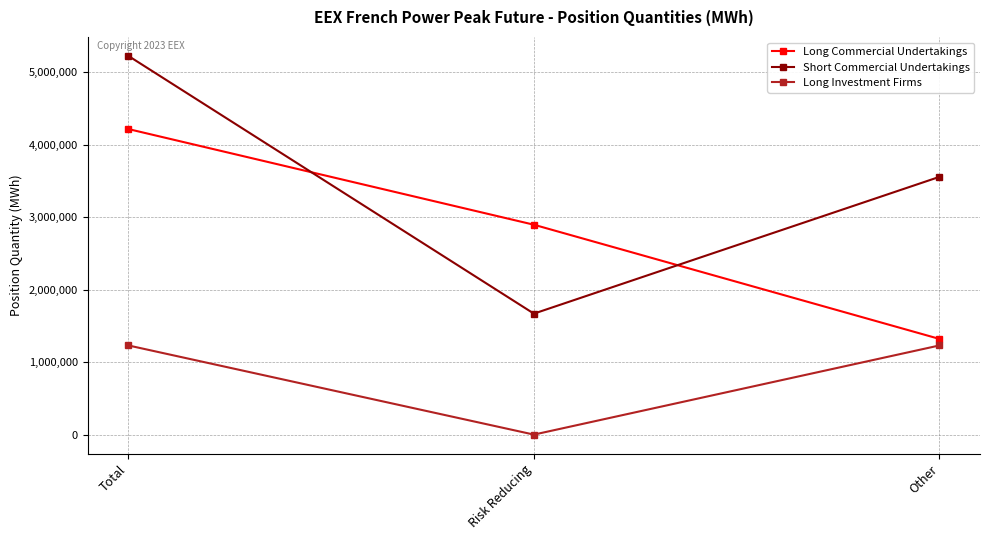

Reading left to right, list all the values displayed in this chart.

Long Commercial Undertakings: 4215228	2895288	1319940
Short Commercial Undertakings: 5224452	1668864	3555588
Long Investment Firms: 1230060	0	1230060